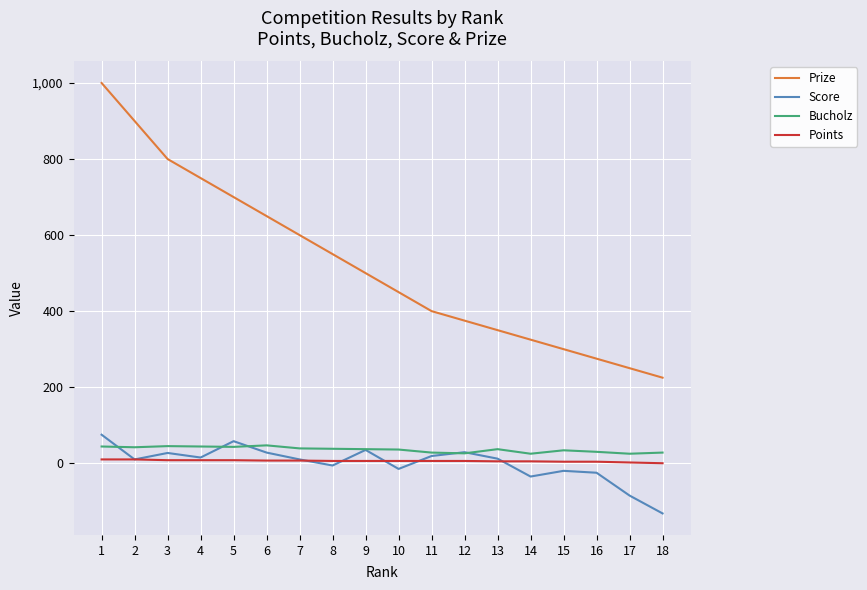

How many distinct data groups are displayed?

4